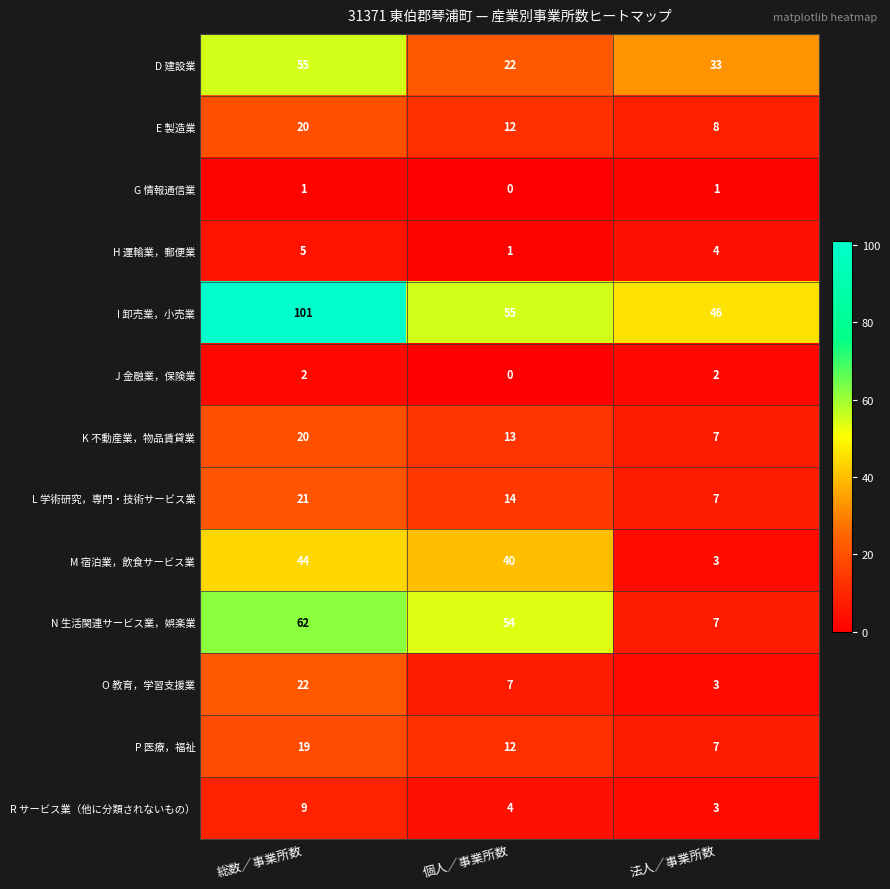

At which category is the sum across all series the highest?

総数／事業所数